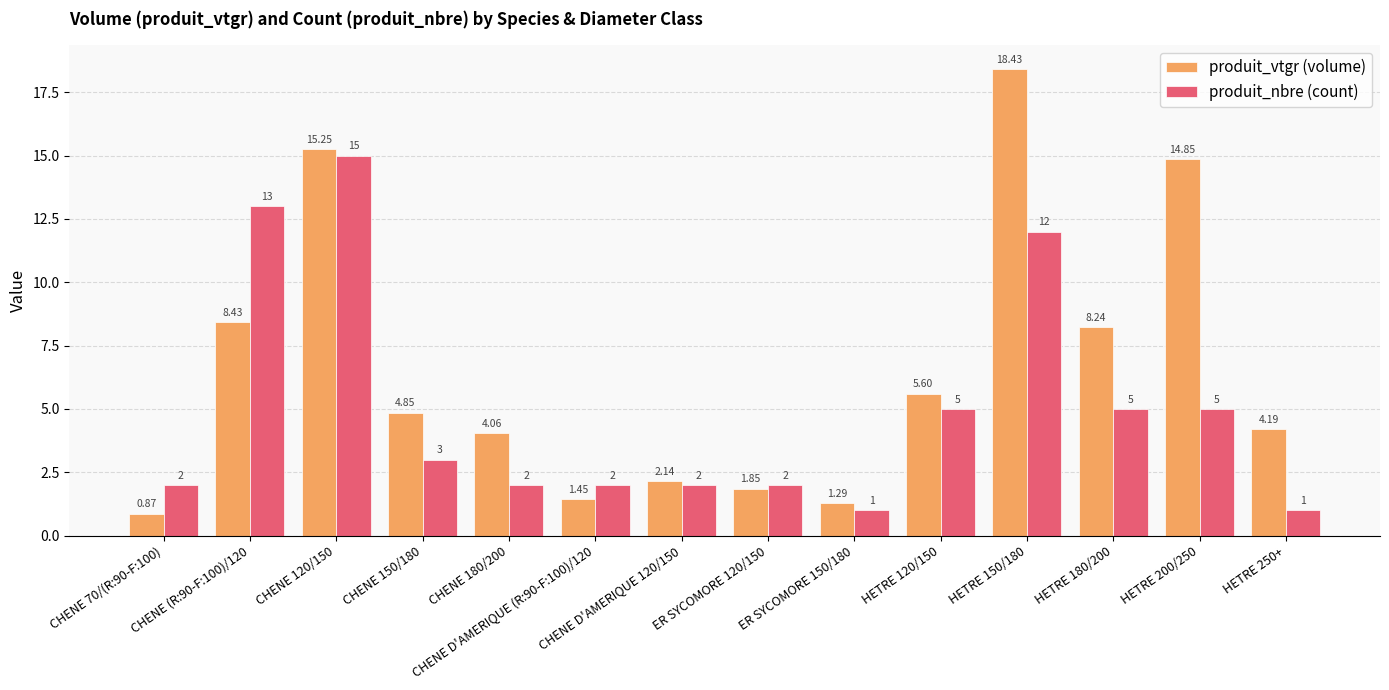

List the series in order of their peak value, highest first.

produit_vtgr (volume), produit_nbre (count)